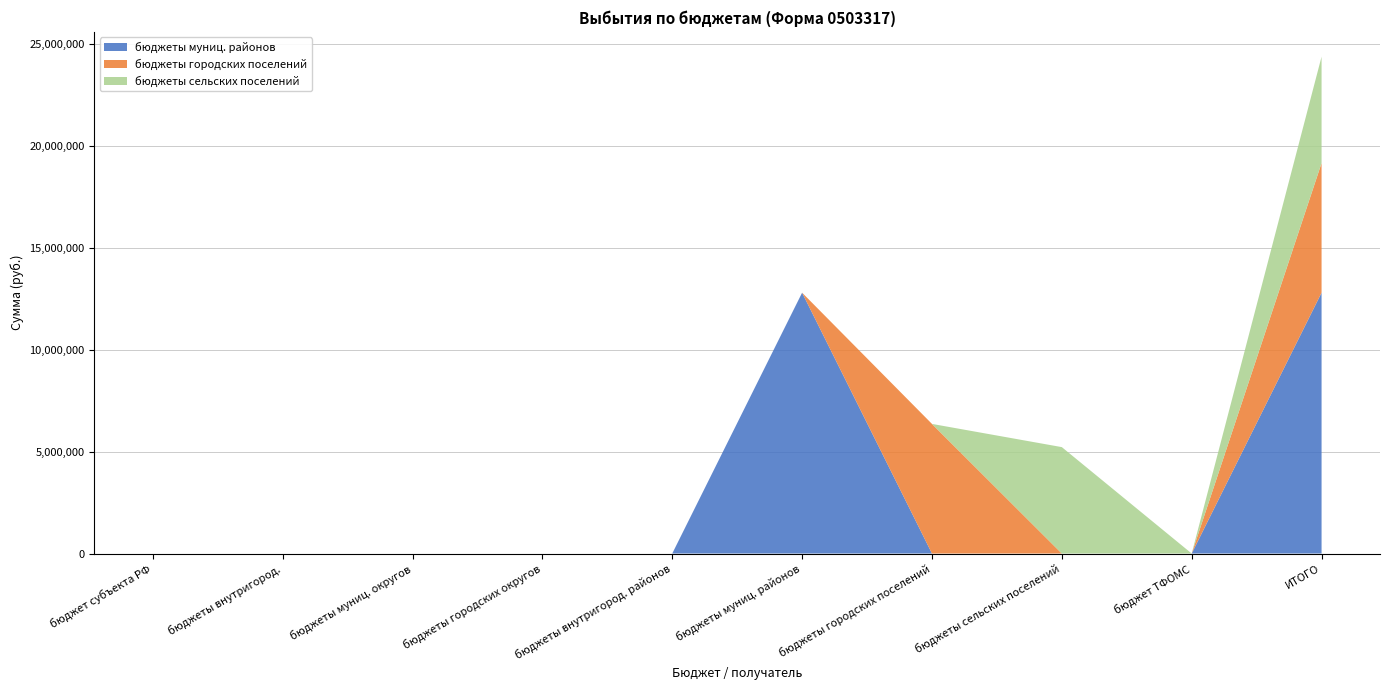

At which category is the sum across all series the highest?

ИТОГО